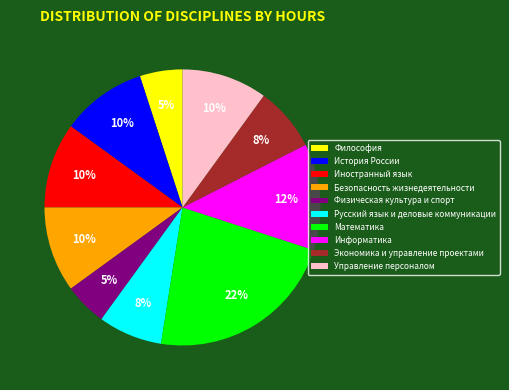

The Философия slice represents 14% of the pie. True or false?

False